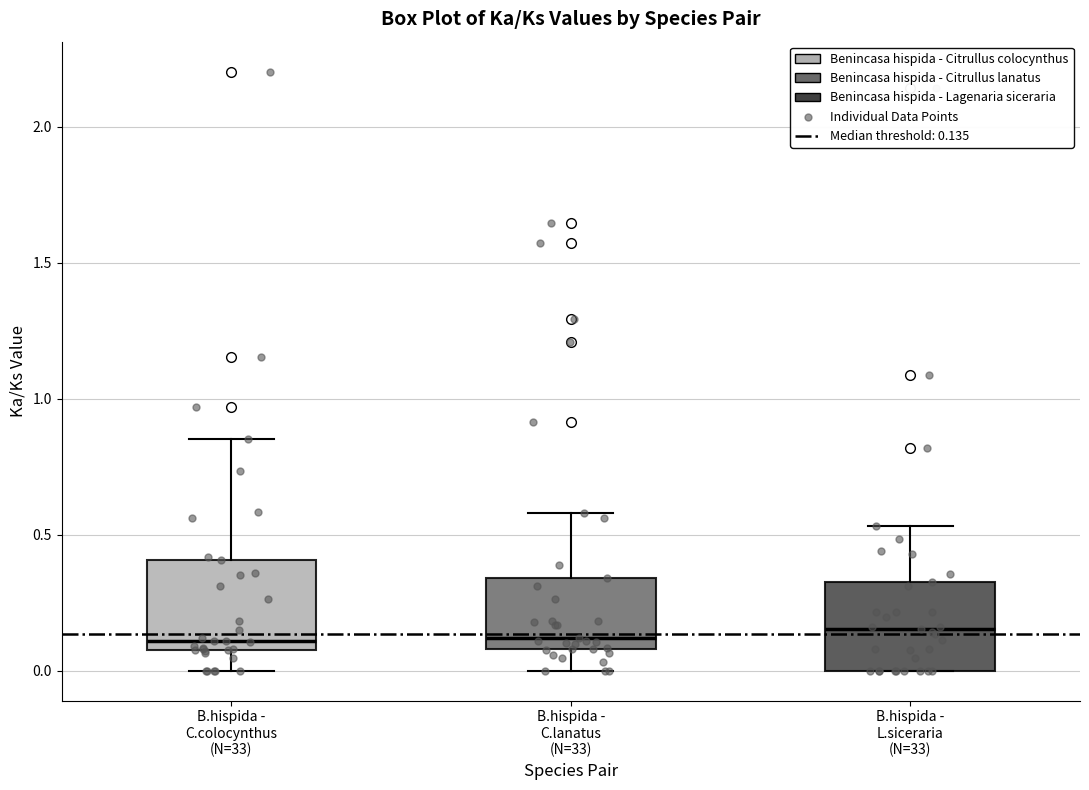

Reading left to right, transcribe this box plot: for each box, give where its median line is, the range the box spans, and where its two whiskers end, as read against the y-axis. The values are not printed on the chart, so give them approximately, as read against the axis.

B.hispida - C.colocynthus (N=33): median 0.10, box 0.05 to 0.40, whiskers 0.00 to 0.85
B.hispida - C.lanatus (N=33): median 0.10 (just above the box's lower edge), box 0.10 to 0.35, whiskers 0.00 to 0.60
B.hispida - L.siceraria (N=33): median 0.15, box 0.00 to 0.35, whiskers 0.00 to 0.55